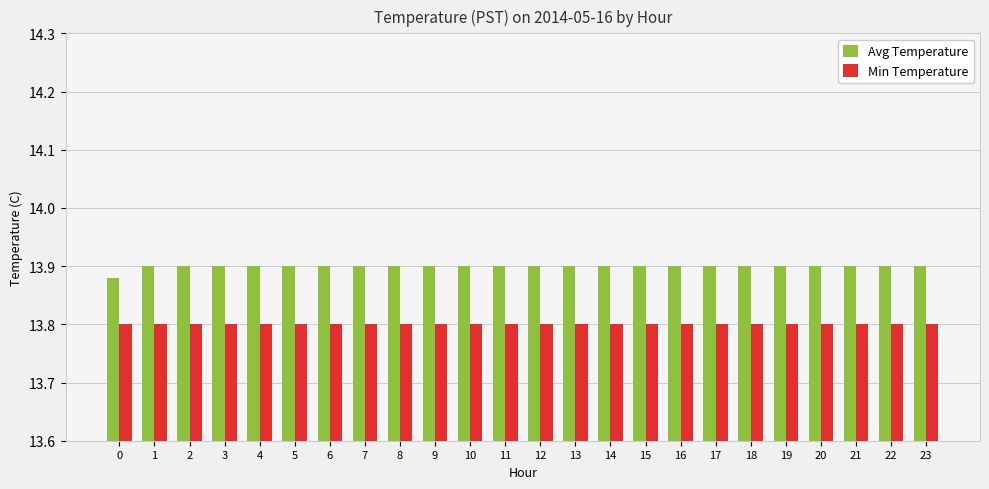

At how many categories does at least one series exceed 13?

24